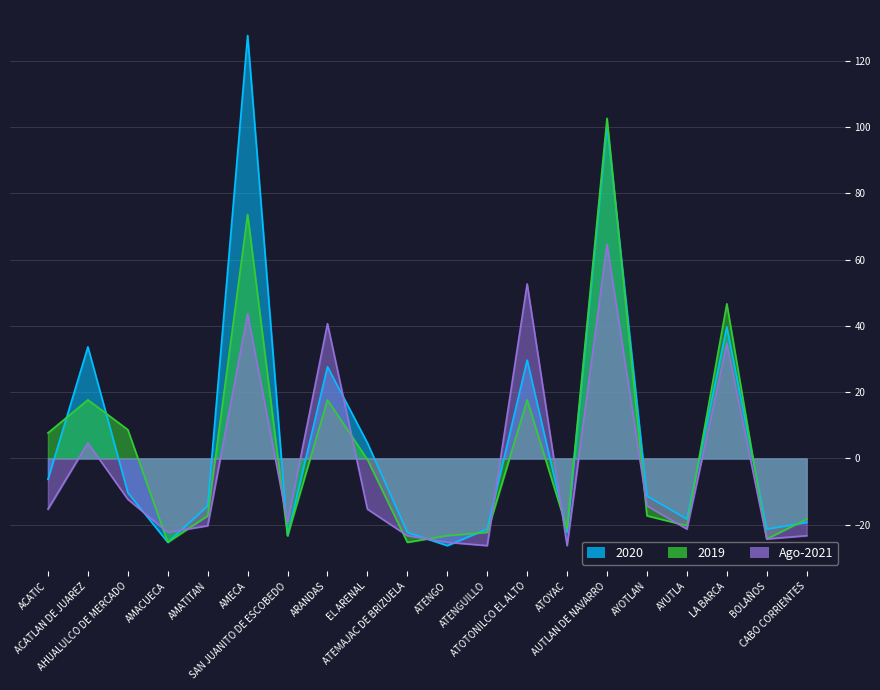

Rank the series at ACATLAN DE JUAREZ from highest to lowest value.

2020, 2019, Ago-2021